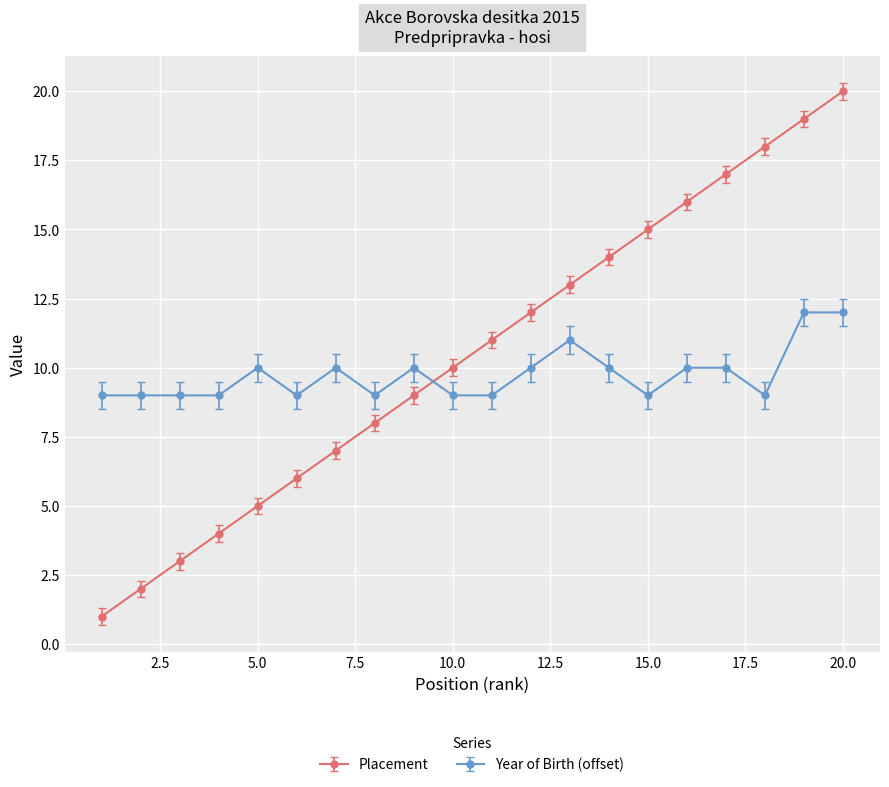

What is the difference between the maximum and minimum values in the Placement series?

19